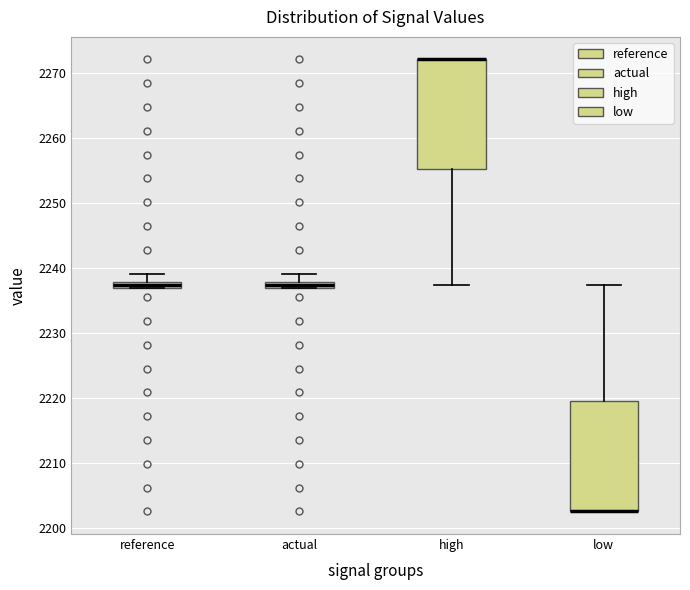

Where is the upper edge of the box for high on the y-axis? The values are not printed on the chart, so give them approximately, as read against the axis.

2272